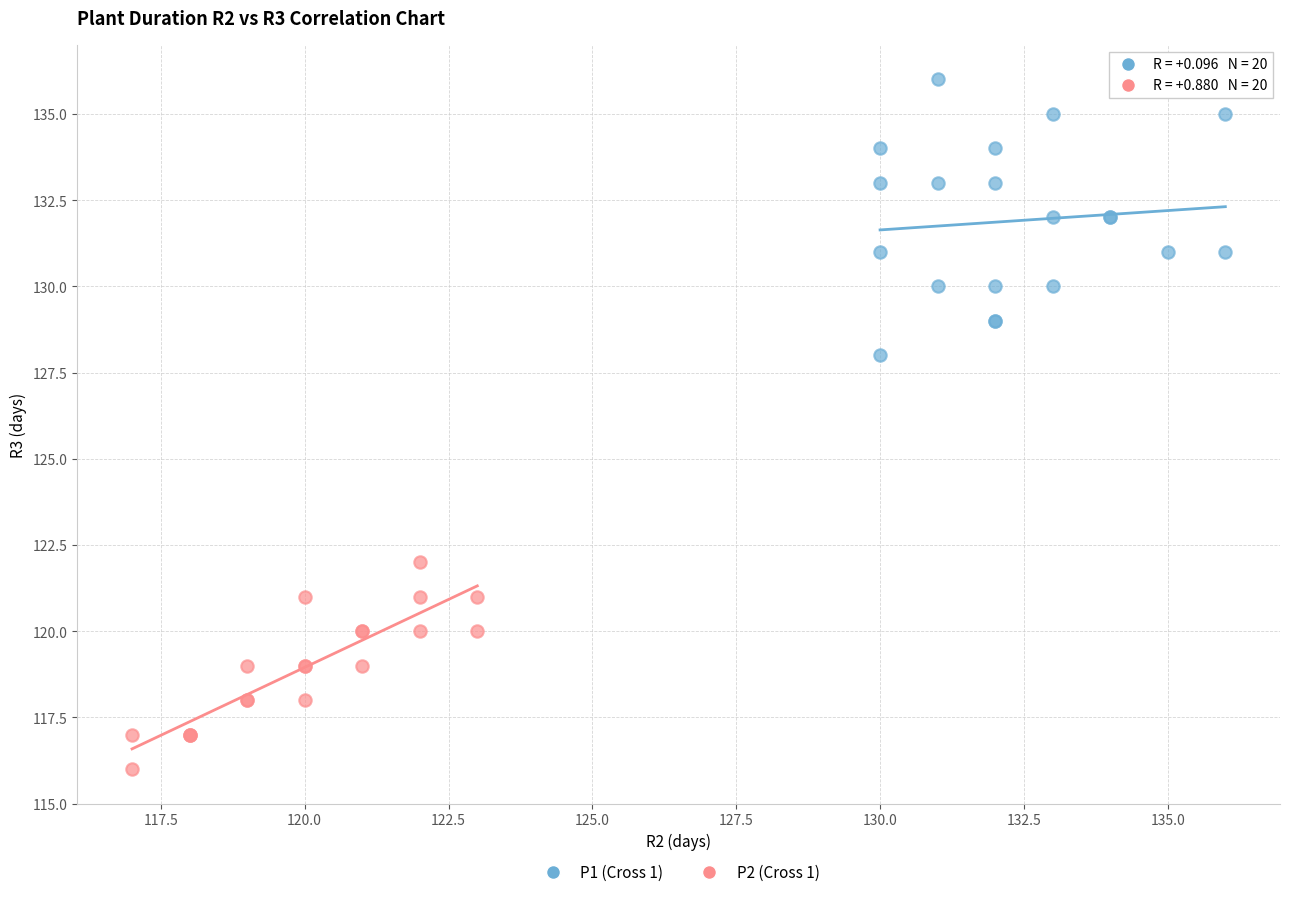

Which series reaches the minimum Y coordinate?

P2 (Cross 1)